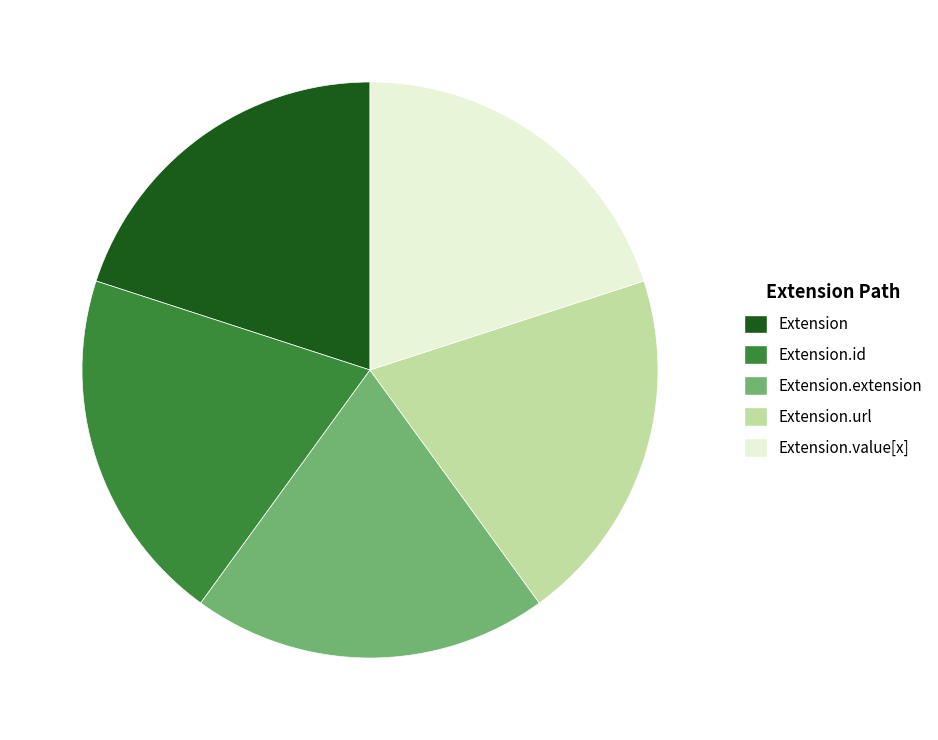

How many slices are in this pie chart?

5